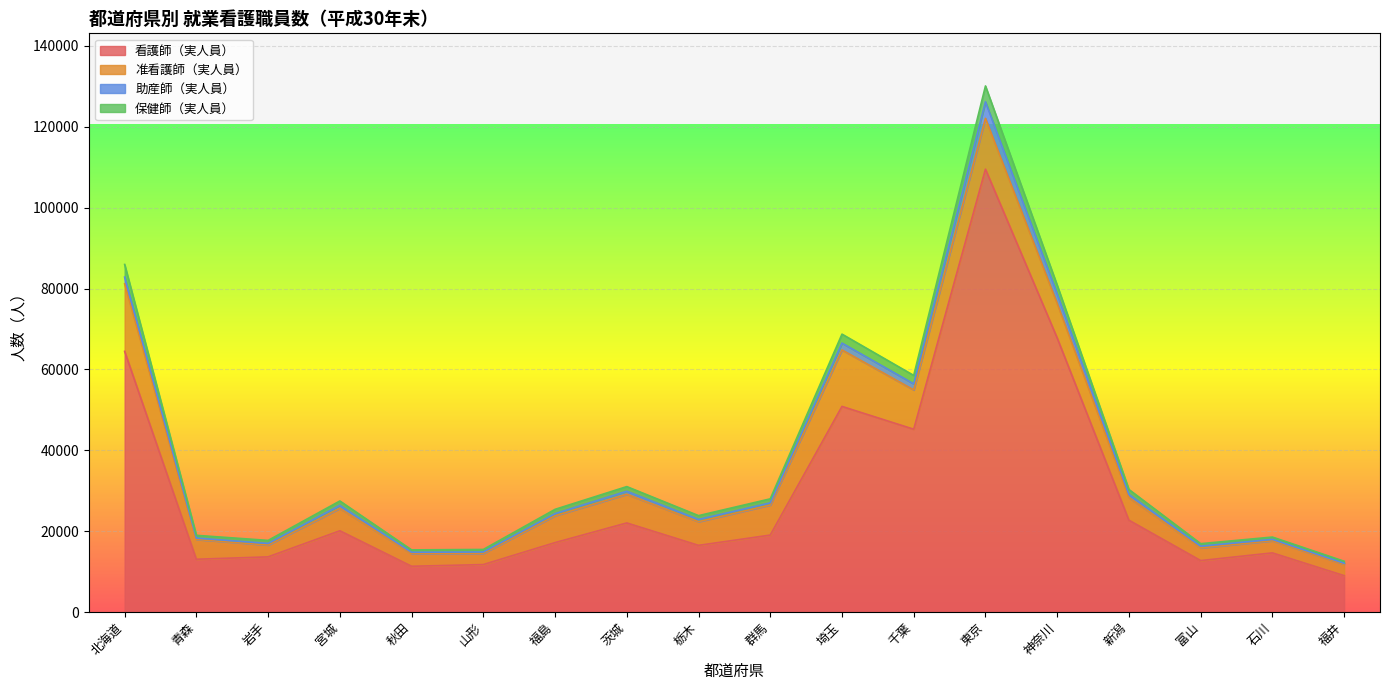

What is the lowest value of the 看護師（実人員） series?

8992